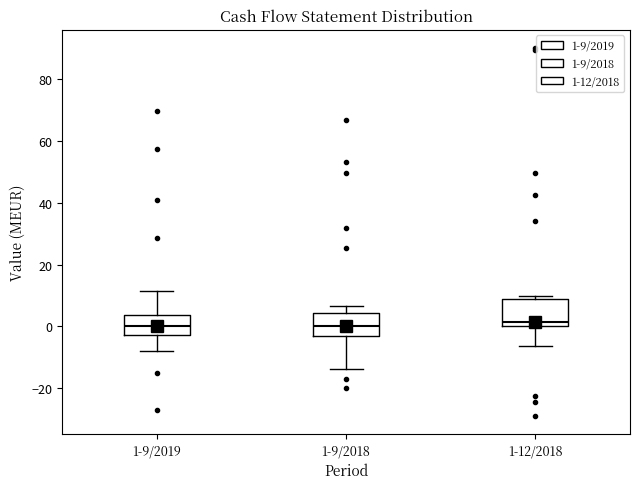

Reading left to right, transcribe this box plot: for each box, give where its median line is, the range the box spans, and where its two whiskers end, as read against the y-axis. The values are not printed on the chart, so give them approximately, as read against the axis.

1-9/2019: median 0, box -4 to 4, whiskers -8 to 12
1-9/2018: median 0, box -4 to 4, whiskers -14 to 6
1-12/2018: median 2, box 0 to 8, whiskers -6 to 10